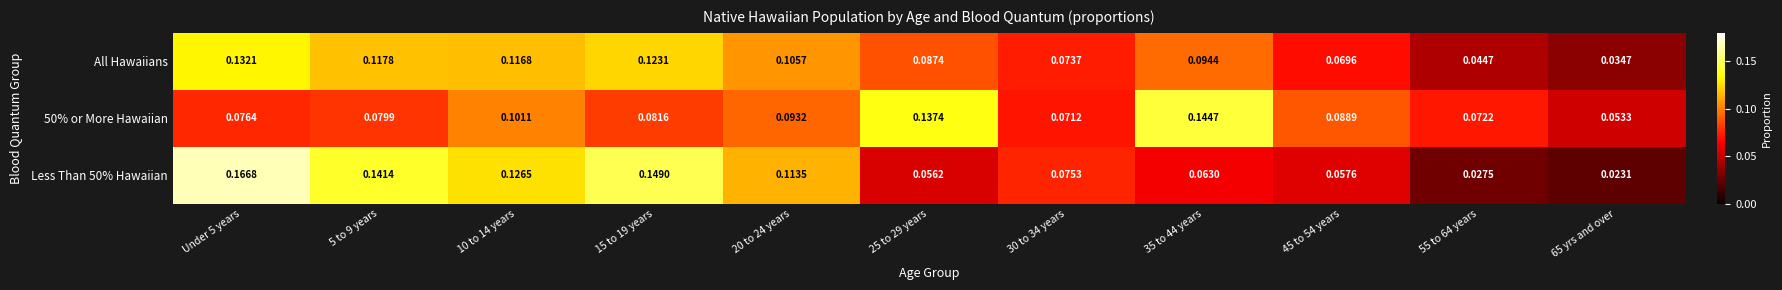

Which series has the largest total across all categories?

All Hawaiians